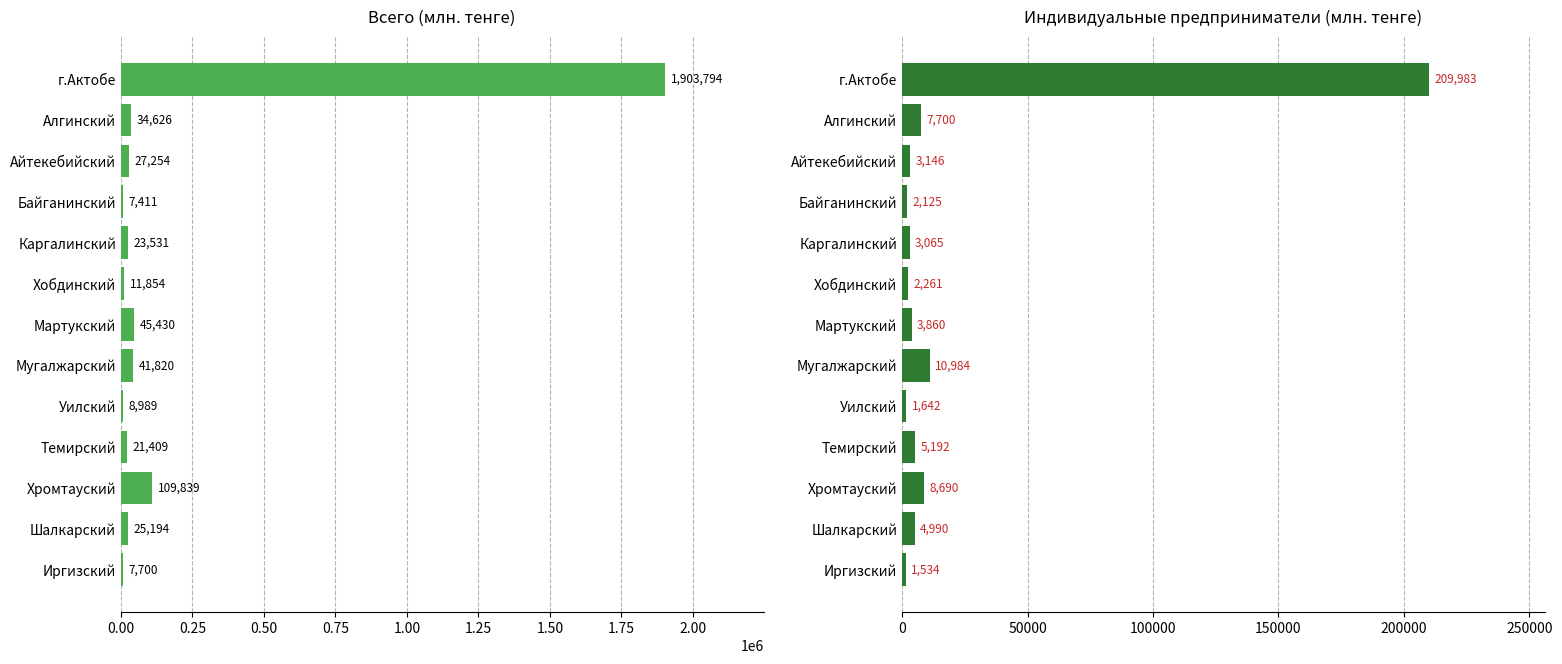

What is the greatest value displayed?

1903794